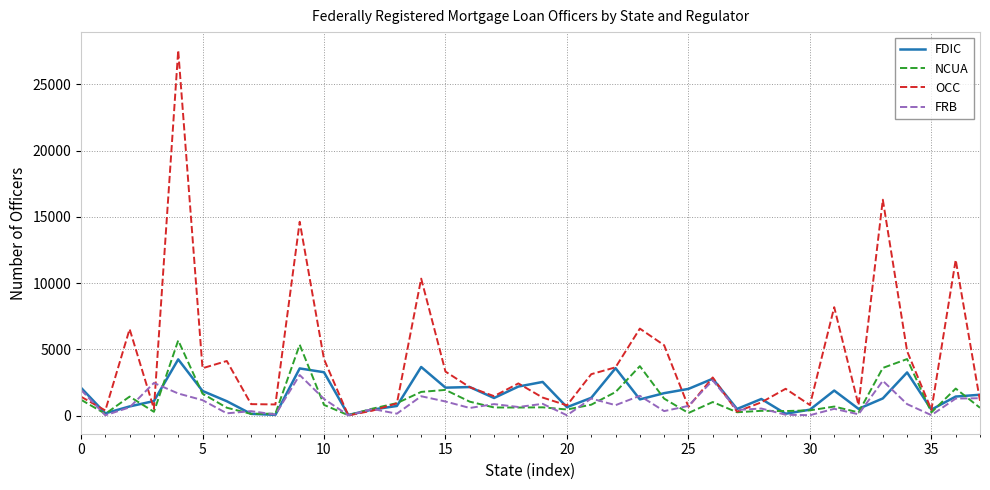

What is the difference between the maximum and second lowest values in the OCC series?

27280